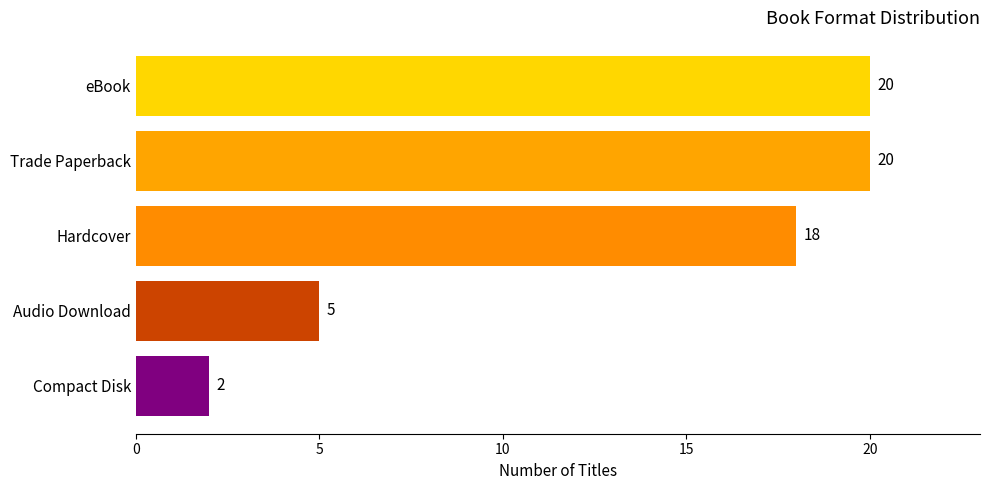

Does the chart contain stacked bars?

No